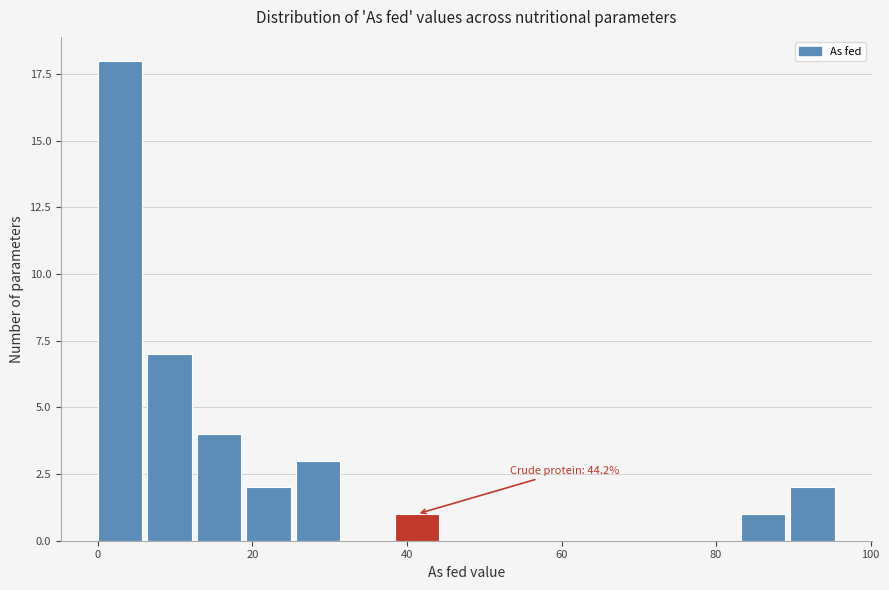

Read against the x-axis, roughly where is the centre of the tallest bar?

2